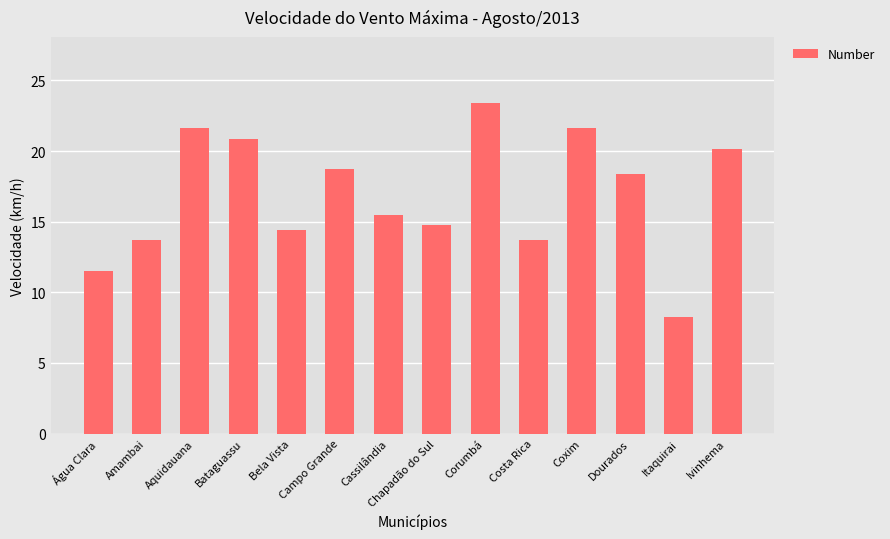

What is the label of the 6th bar from the left?

Campo Grande